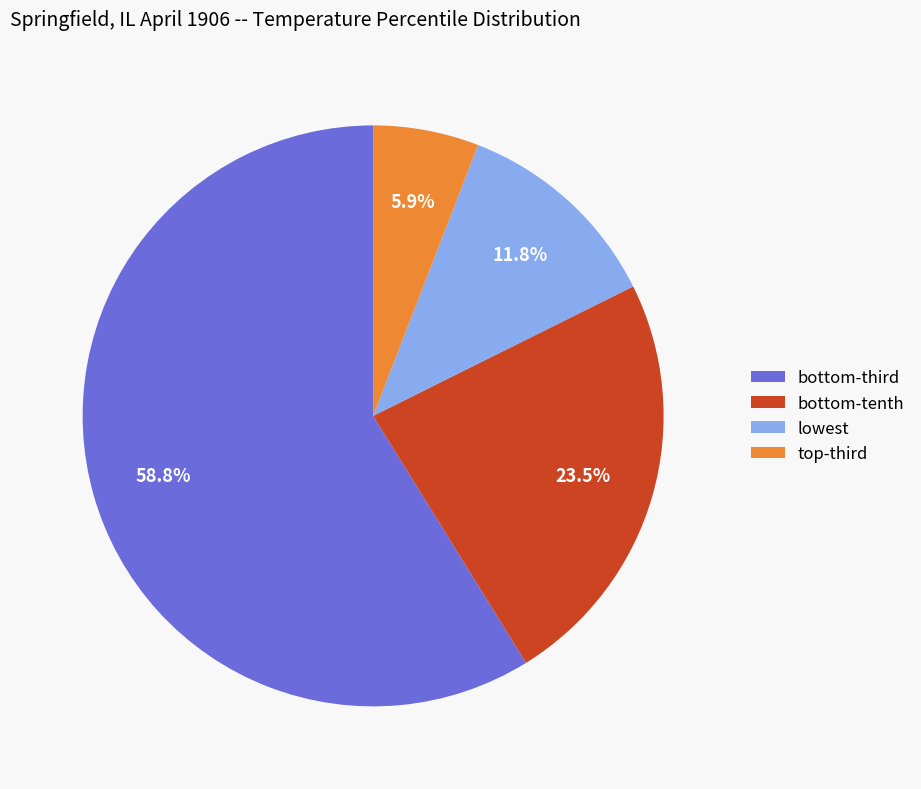

Count the number of slices in the pie.

4